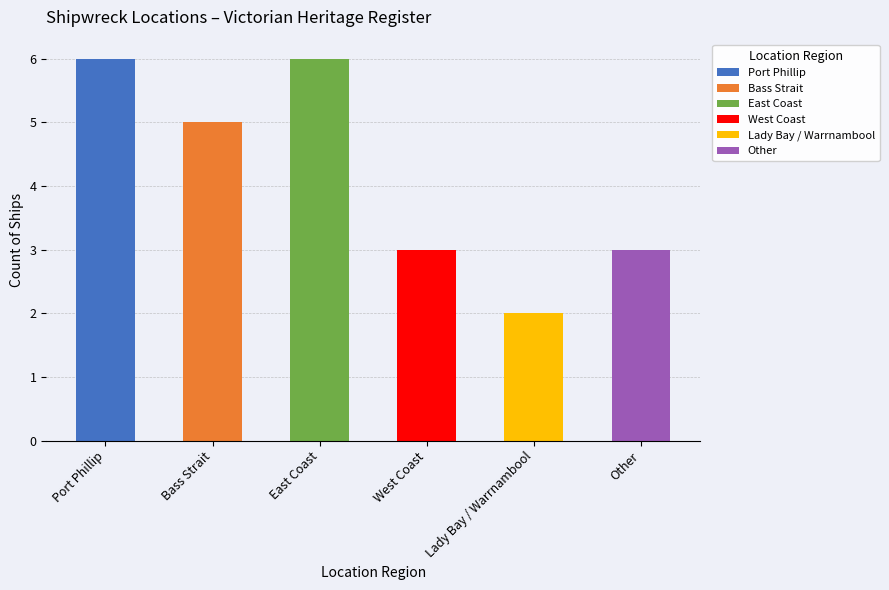

What is the value of the 5th bar from the left?

2